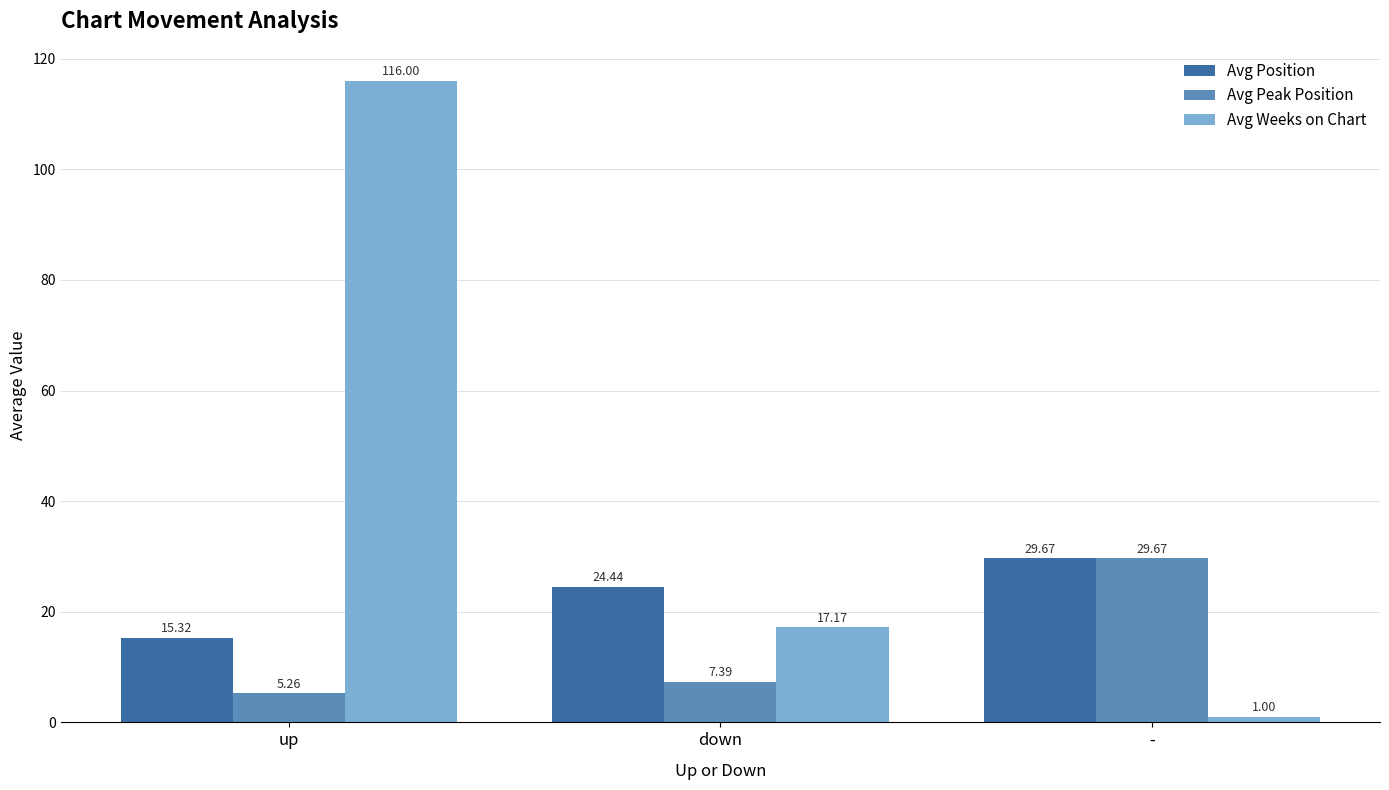

At which label does Avg Position first exceed 24?

down